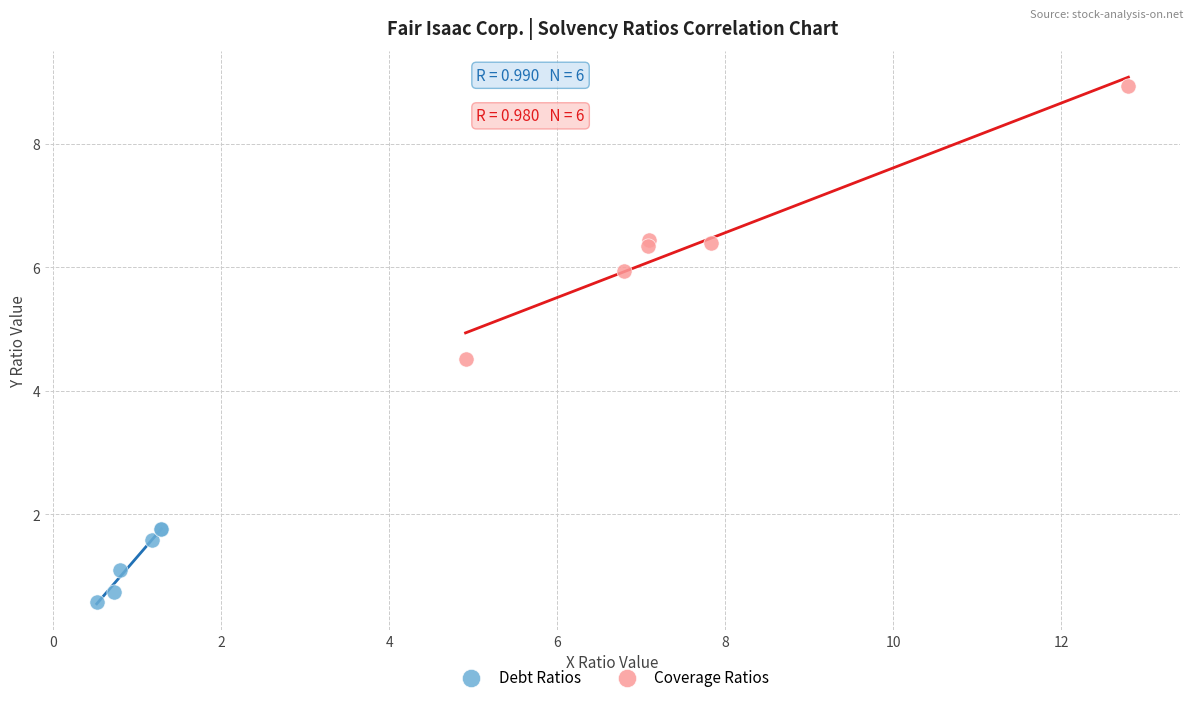

Which series reaches the minimum Y coordinate?

Debt Ratios